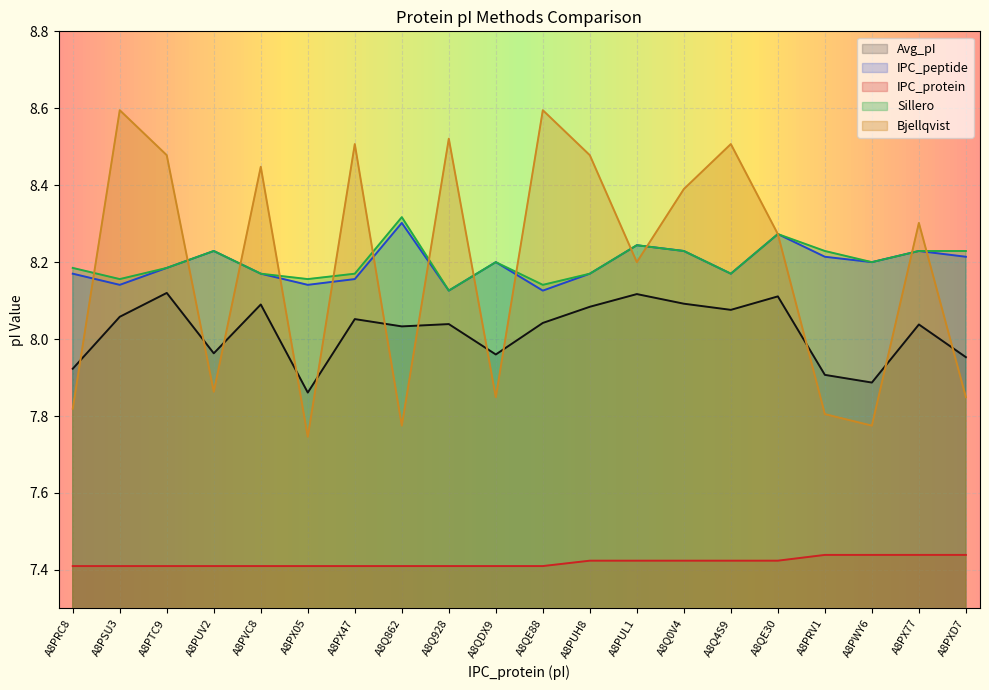

How many IPC_peptide values are between 8 and 9?

20